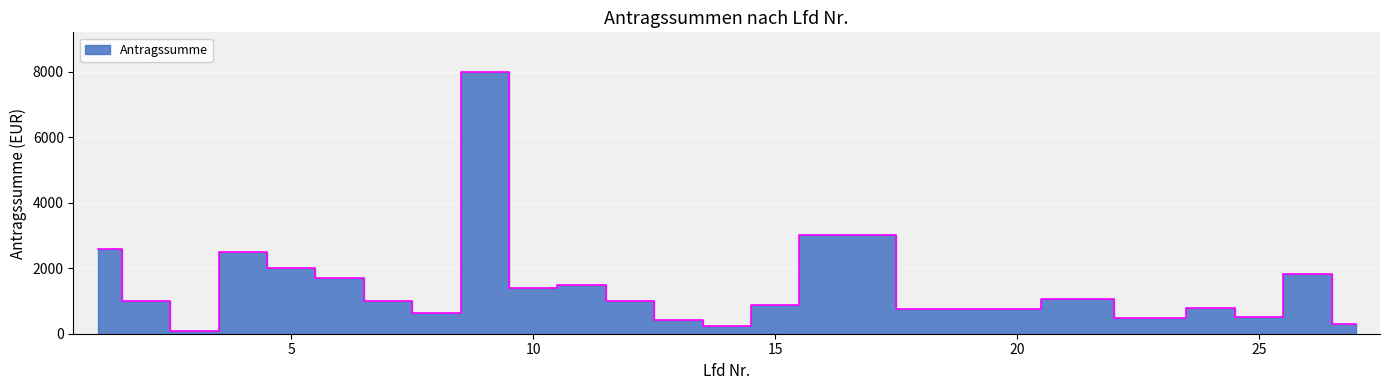

What is the change in value from 5 to 14?

-1760.0